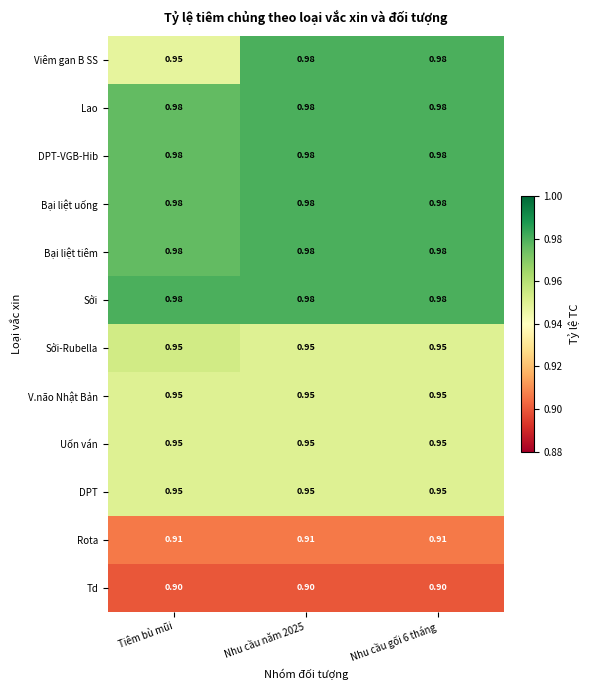

Is the value of DPT-VGB-Hib at Tiêm bù mũi greater than the value of Rota at Nhu cầu gối 6 tháng?

Yes